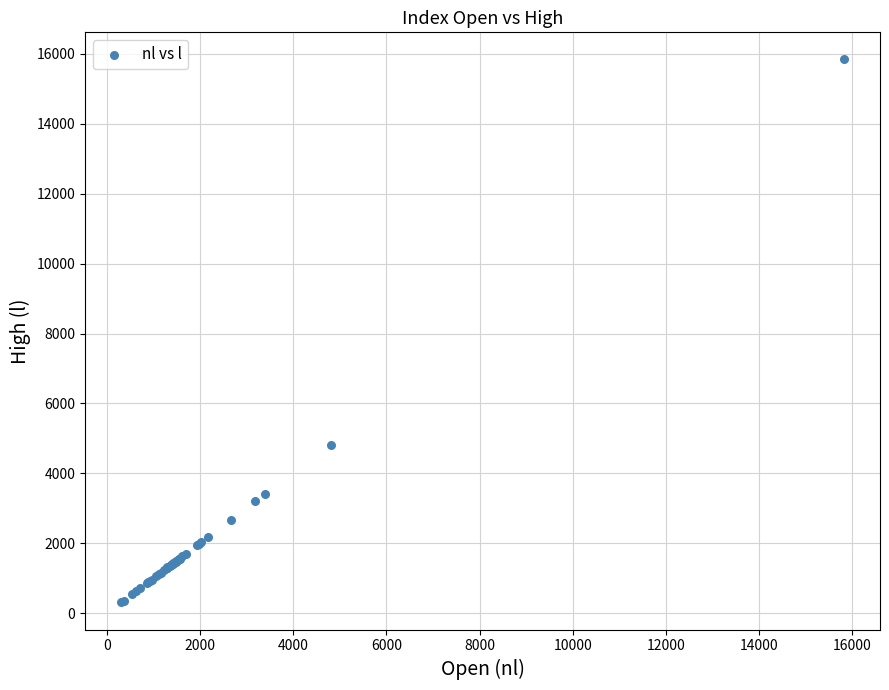

What Y value in the scatter plot is closest to 8073?

4825.0